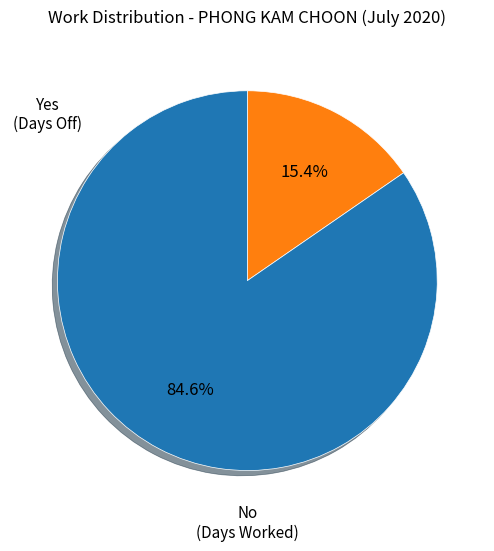

Is there a majority slice in this chart?

Yes